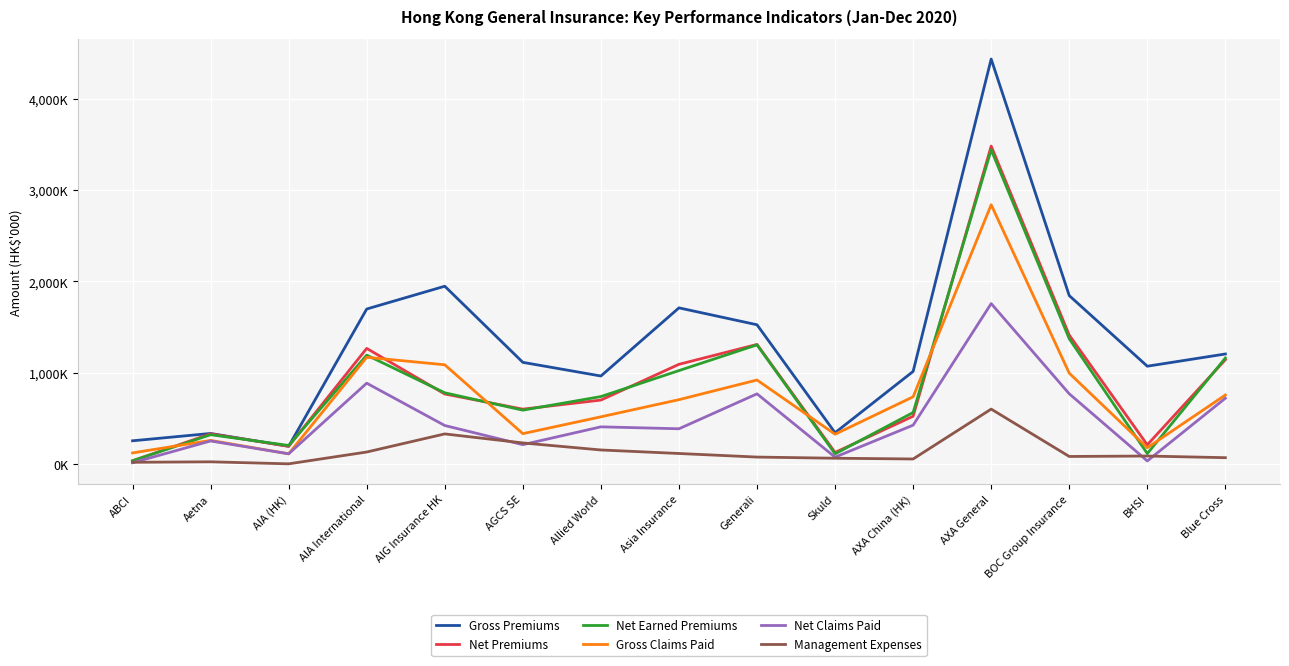

Reading left to right, what are all the values shown in this chart?

Gross Premiums: ABCI=256469	Aetna=336852	AIA (HK)=196220	AIA International=1698207	AIG Insurance HK=1947496	AGCS SE=1114700	Allied World=965240	Asia Insurance=1710654	Generali=1525847	Skuld=344709	AXA China (HK)=1015425	AXA General=4432766	BOC Group Insurance=1844904	BHSI=1072395	Blue Cross=1206123
Net Premiums: ABCI=37803	Aetna=332455	AIA (HK)=196220	AIA International=1267320	AIG Insurance HK=768421	AGCS SE=602611	Allied World=701887	Asia Insurance=1093076	Generali=1310595	Skuld=128988	AXA China (HK)=525143	AXA General=3480510	BOC Group Insurance=1412776	BHSI=212094	Blue Cross=1143267
Net Earned Premiums: ABCI=38289	Aetna=323133	AIA (HK)=205252	AIA International=1193483	AIG Insurance HK=781503	AGCS SE=591488	Allied World=740299	Asia Insurance=1024515	Generali=1306072	Skuld=113836	AXA China (HK)=566055	AXA General=3439948	BOC Group Insurance=1372811	BHSI=116515	Blue Cross=1161993
Gross Claims Paid: ABCI=123857	Aetna=260730	AIA (HK)=114053	AIA International=1170175	AIG Insurance HK=1087934	AGCS SE=334637	Allied World=518669	Asia Insurance=706354	Generali=921466	Skuld=328315	AXA China (HK)=737733	AXA General=2838880	BOC Group Insurance=996395	BHSI=180329	Blue Cross=757285
Net Claims Paid: ABCI=16285	Aetna=254563	AIA (HK)=114053	AIA International=886881	AIG Insurance HK=423634	AGCS SE=214111	Allied World=409081	Asia Insurance=387976	Generali=770137	Skuld=77797	AXA China (HK)=427446	AXA General=1757511	BOC Group Insurance=770741	BHSI=36066	Blue Cross=722239
Management Expenses: ABCI=21399	Aetna=26526	AIA (HK)=4424	AIA International=133712	AIG Insurance HK=331749	AGCS SE=233037	Allied World=156133	Asia Insurance=117577	Generali=78451	Skuld=65718	AXA China (HK)=57498	AXA General=603281	BOC Group Insurance=84976	BHSI=89823	Blue Cross=71718